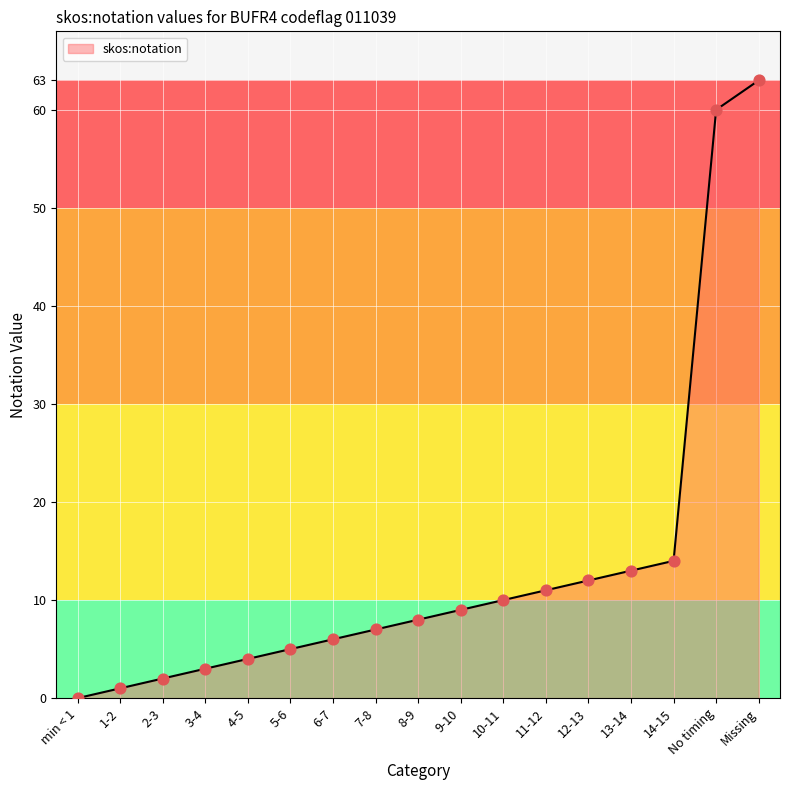

What is the change in value from 8-9 to 12-13?

+4